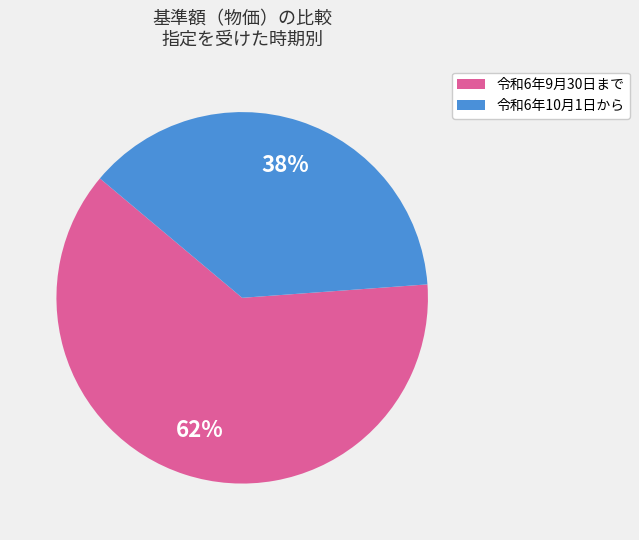

Is there a majority slice in this chart?

Yes